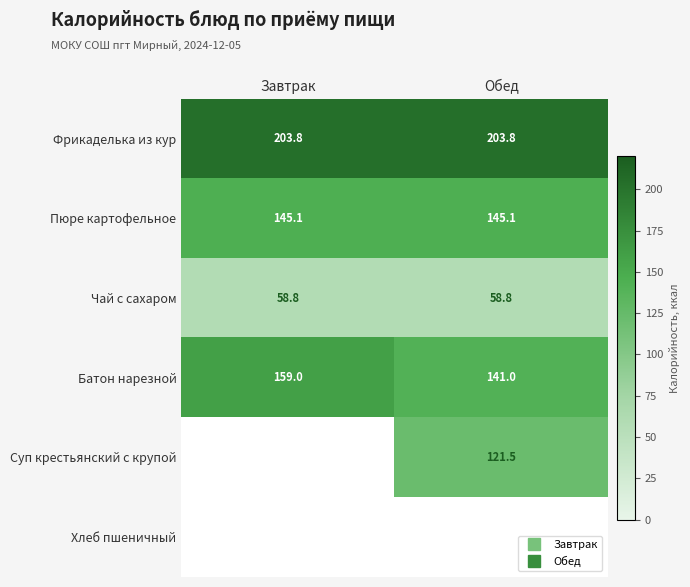

Which has a higher value, Обед or Завтрак?

Обед